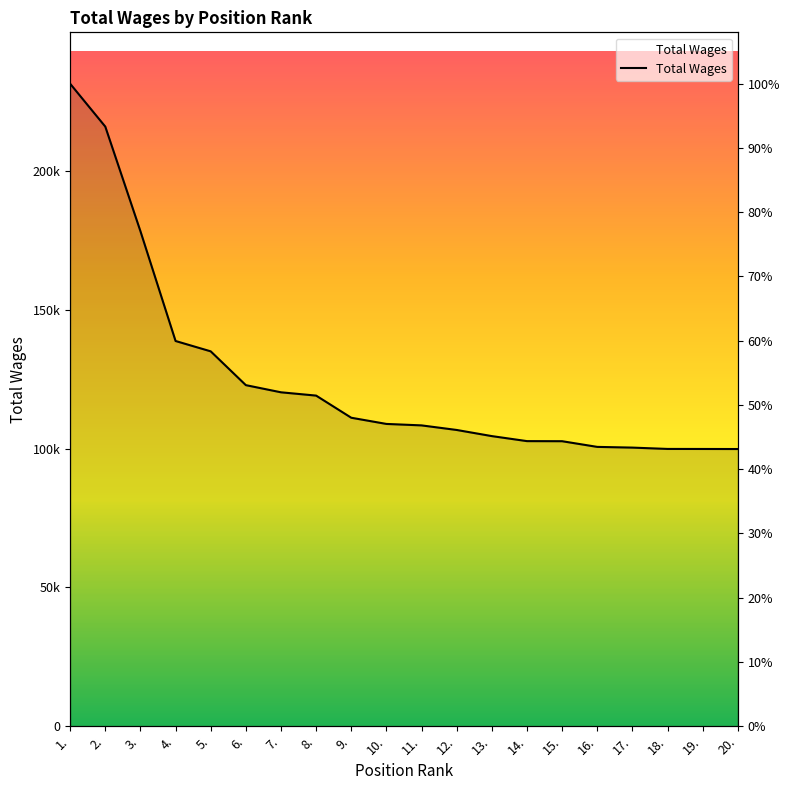

Reading left to right, extract all data points from this chart.

1.=231344	2.=215902	3.=178247	4.=138713	5.=134988	6.=122817	7.=120241	8.=119053	9.=111081	10.=108853	11.=108327	12.=106680	13.=104470	14.=102664	15.=102632	16.=100586	17.=100329	18.=99850	19.=99835	20.=99815